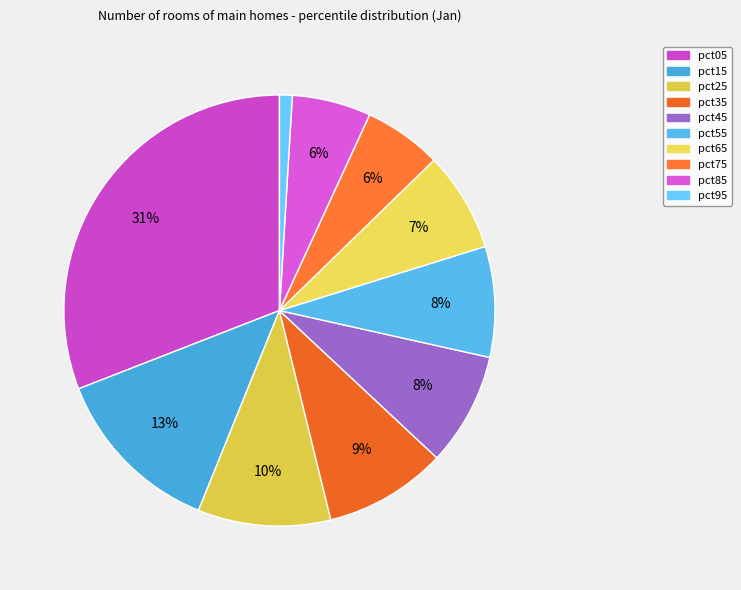

Count the number of slices in the pie.

10